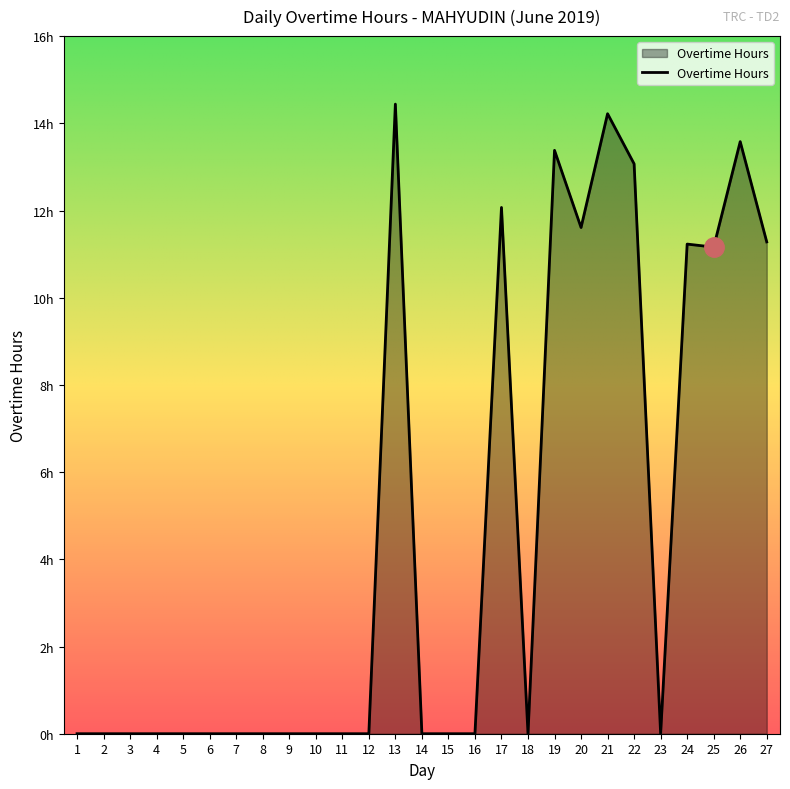

What is the average value?

4.7